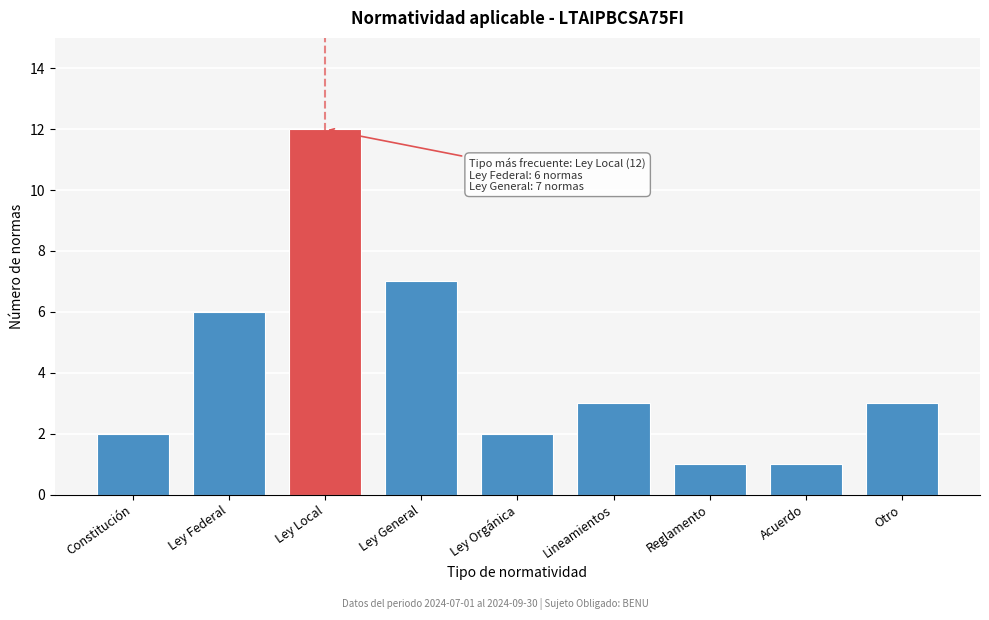

Reading left to right, list all the values displayed in this chart.

2	6	12	7	2	3	1	1	3